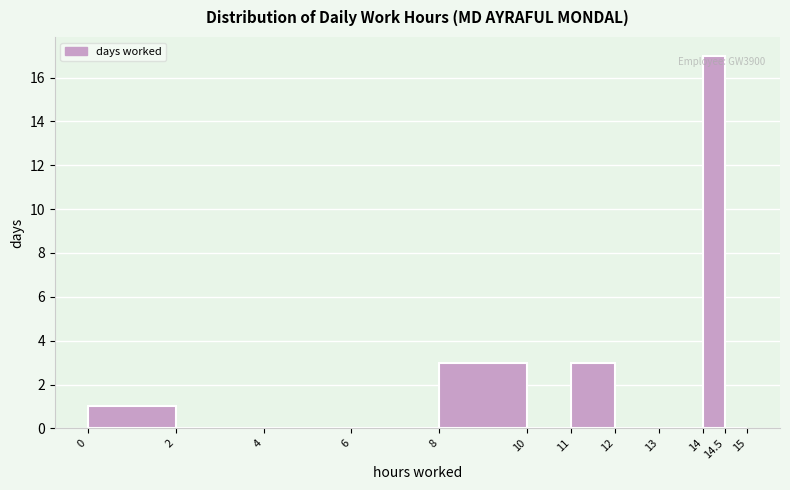

Which range on the x-axis has the tallest bar?

14 to 14.5